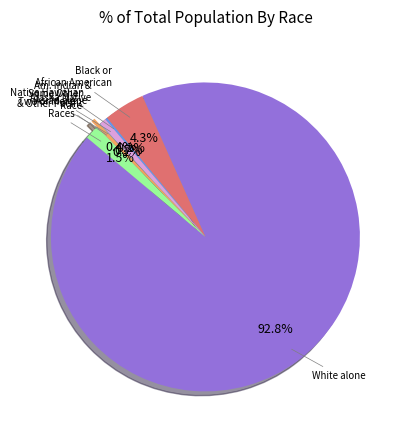

Is there any slice that represents more than half of the pie?

Yes